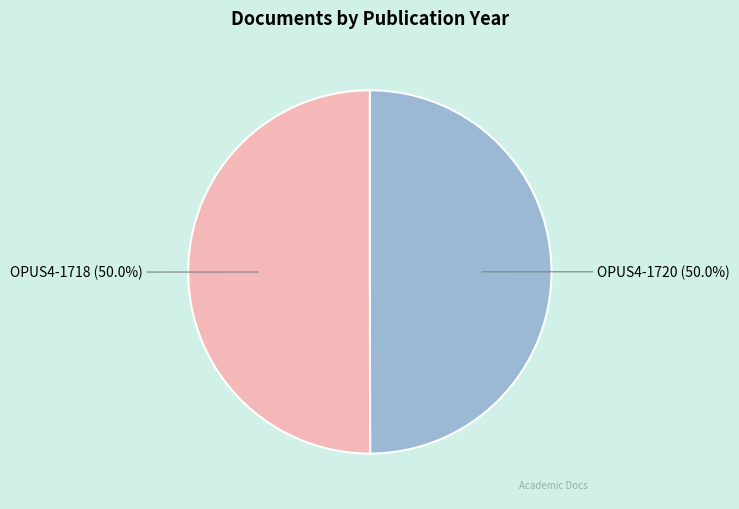

To the nearest percent, what portion does OPUS4-1720 represent?

50%